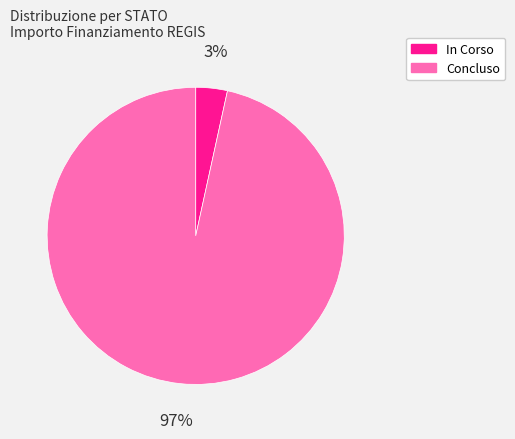

Between Concluso and In Corso, which is larger?

Concluso